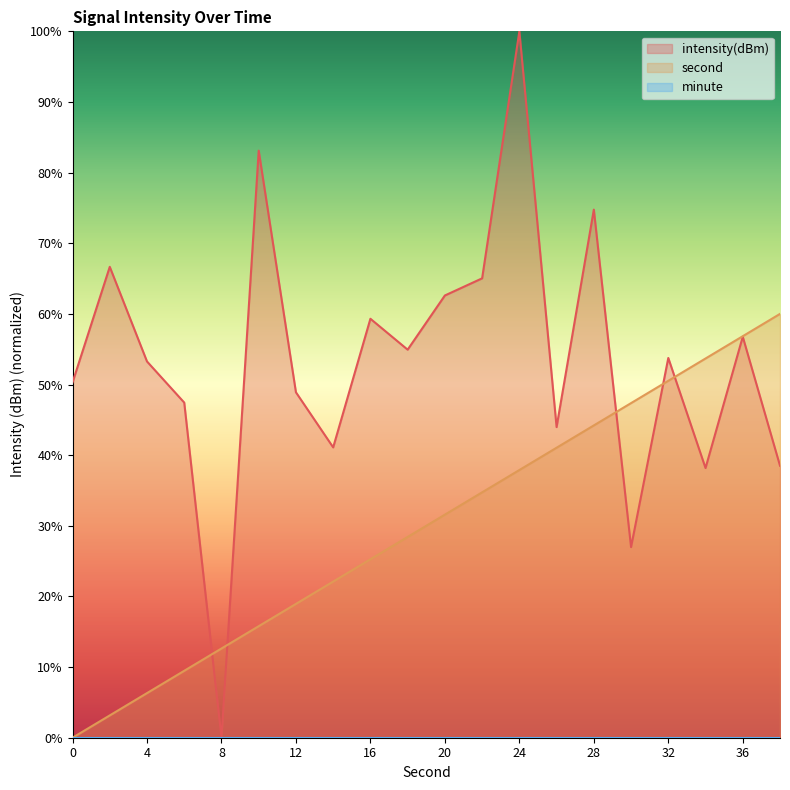

At which category does intensity(dBm) reach its first local peak?

2